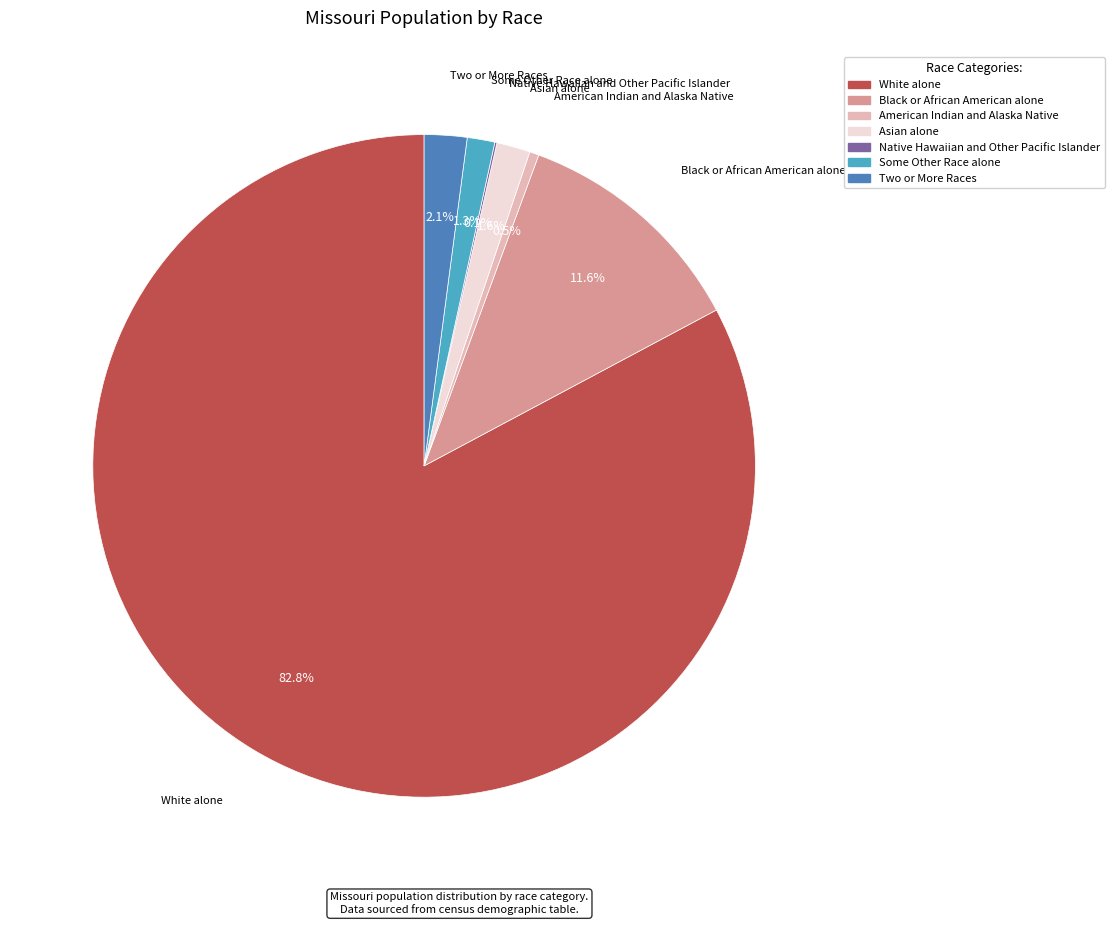

Which category has the biggest portion of the pie?

White alone